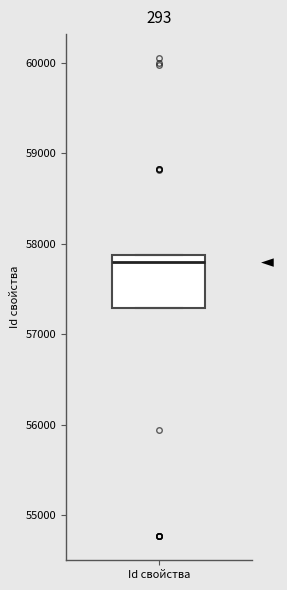

Where does the median line of the box for Id свойства sit on the y-axis? The values are not printed on the chart, so give them approximately, as read against the axis.

57800